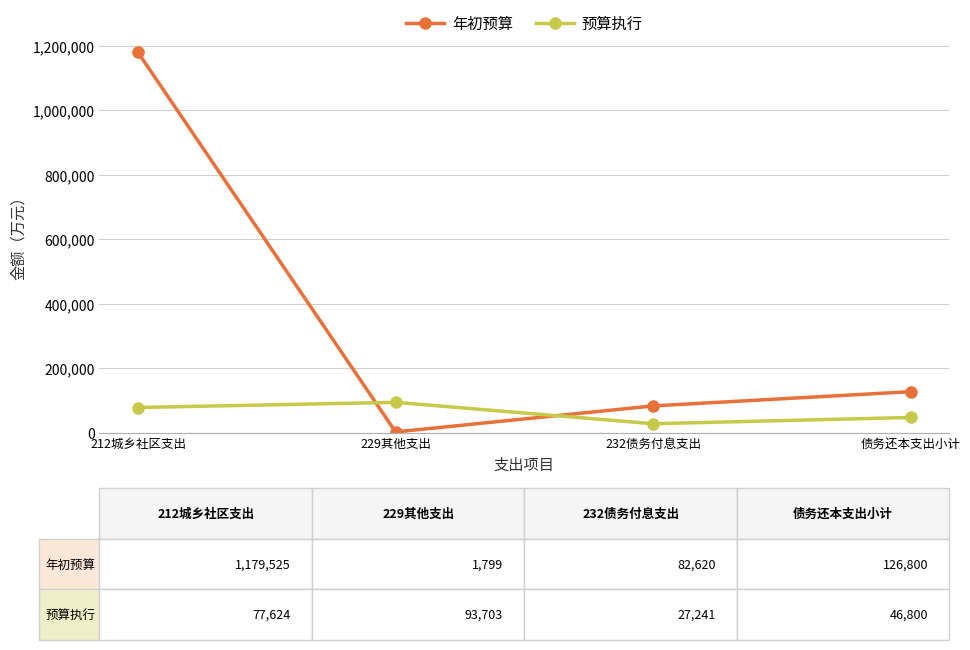

The value of 年初预算 at 债务还本支出小计 is 126800. True or false?

True